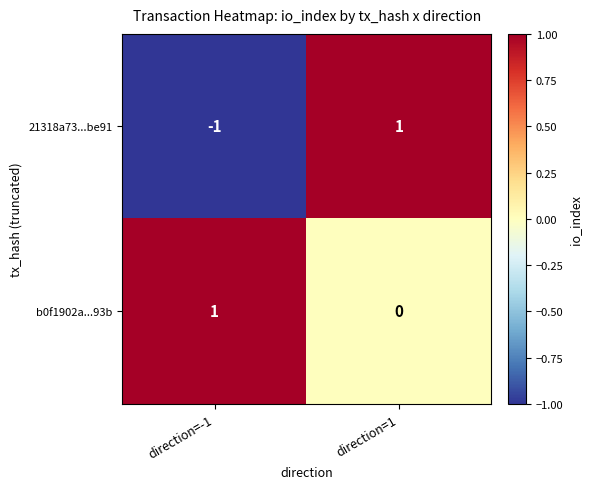

At which label is 21318a73...be91 closest to 0?

direction=-1